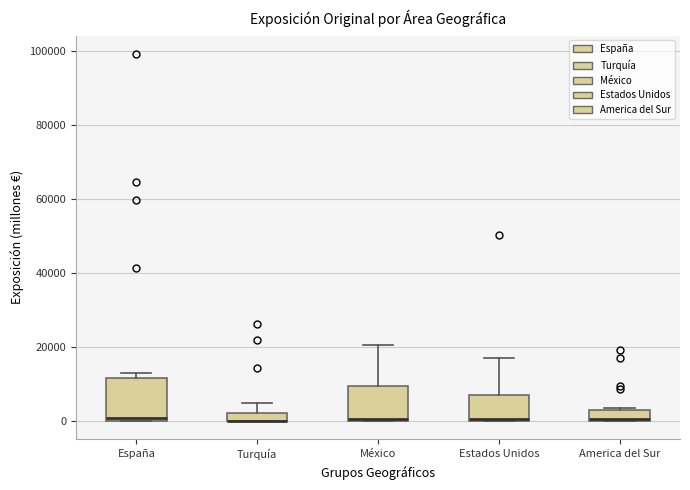

Comparing the boxes themselves (not the whiskers), which one is the tallest?

España